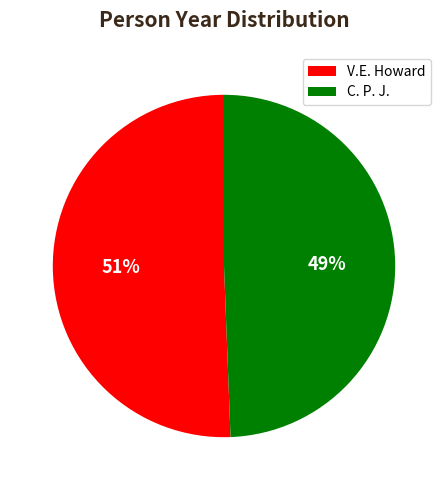

Which slice is the smallest?

C. P. J.